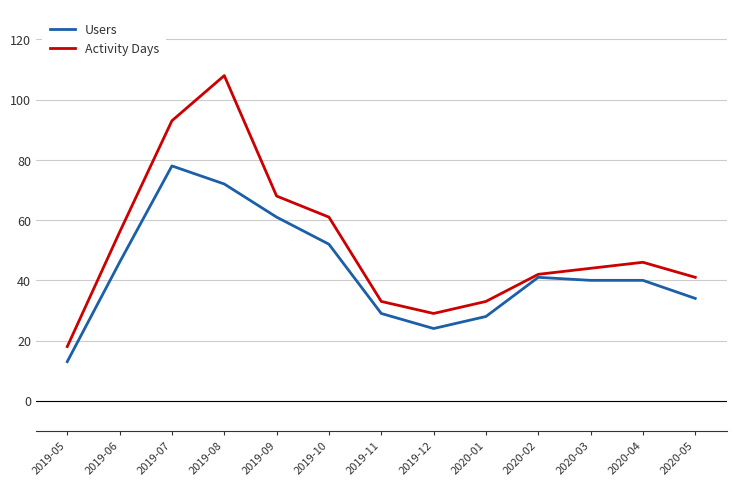

In Activity Days, how many points are lower than both neighbors (excluding endpoints)?

1